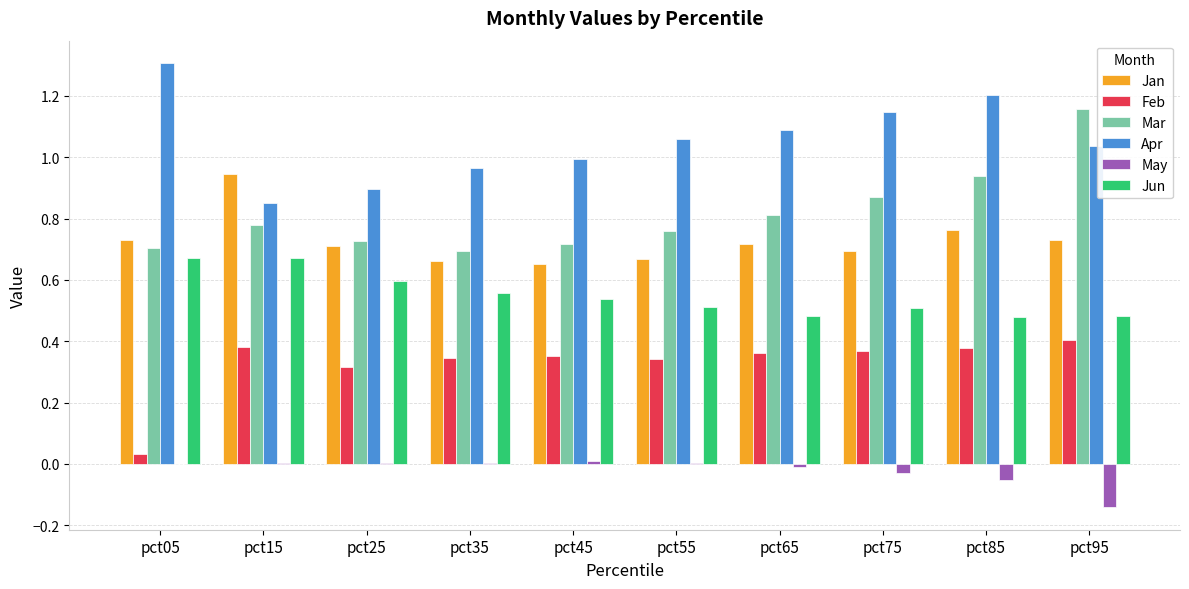

Is it true that Jan equals 0.4 at pct25?

False